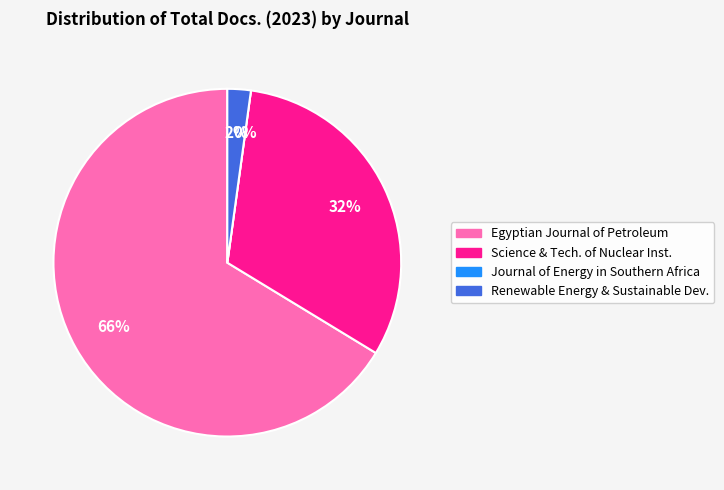

What percentage is NOT represented by Egyptian Journal of Petroleum?

33.7%